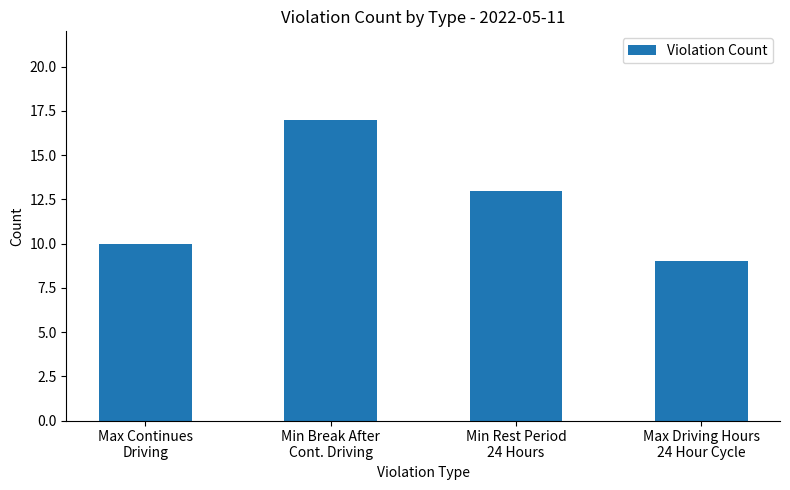

What is the label of the 3rd bar from the left?

Min Rest Period
24 Hours